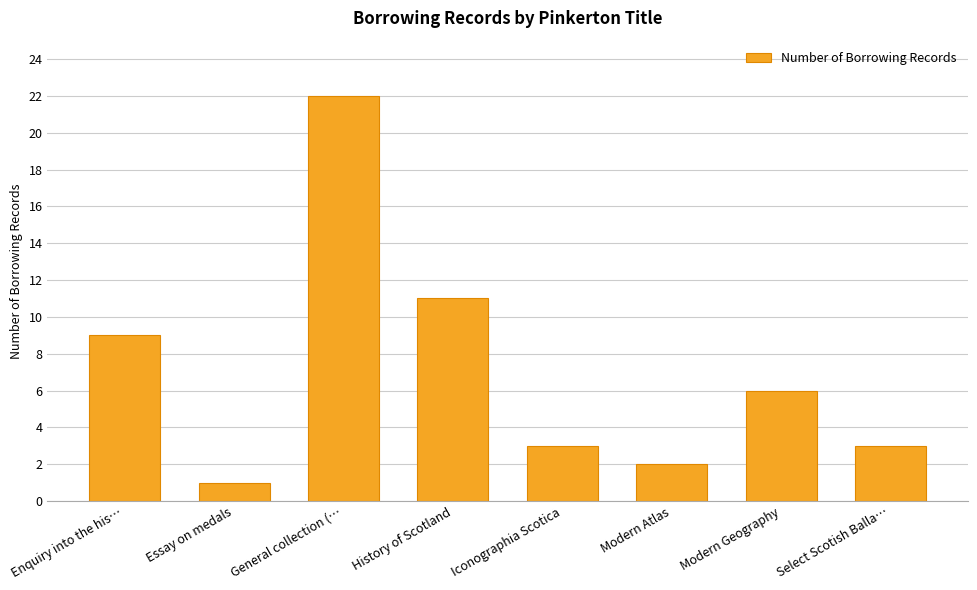

Is it true that the value at History of Scotland is 7?

False